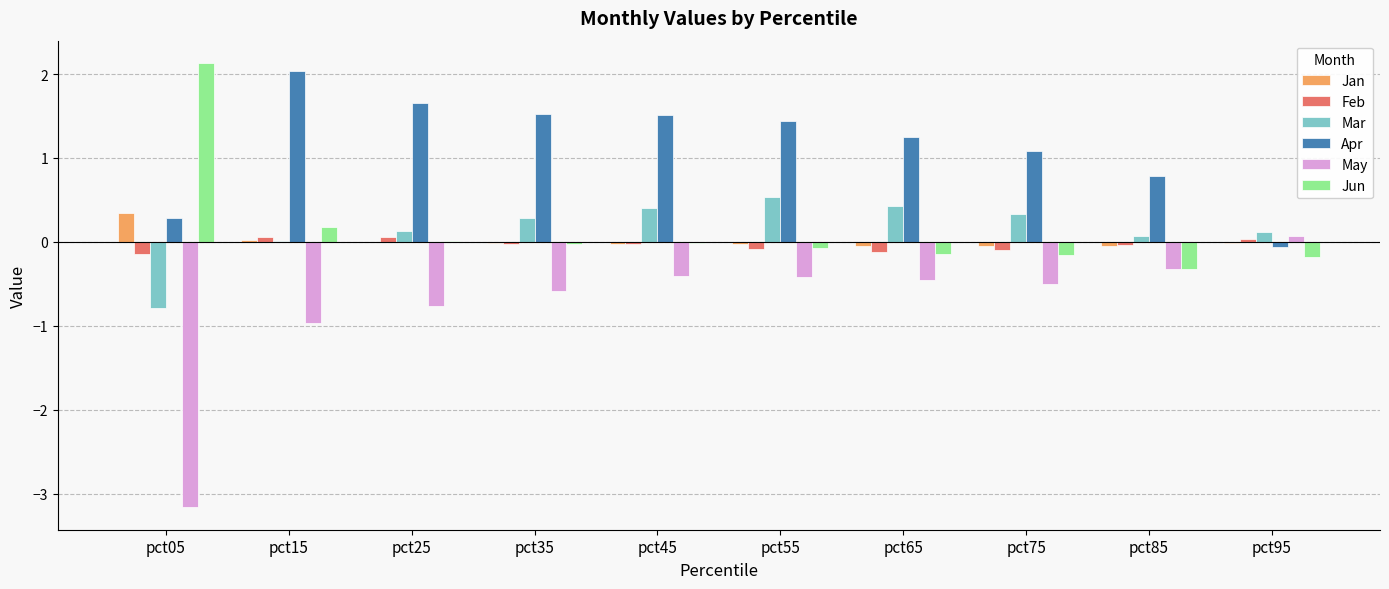

What is the maximum value shown in the chart?

2.1